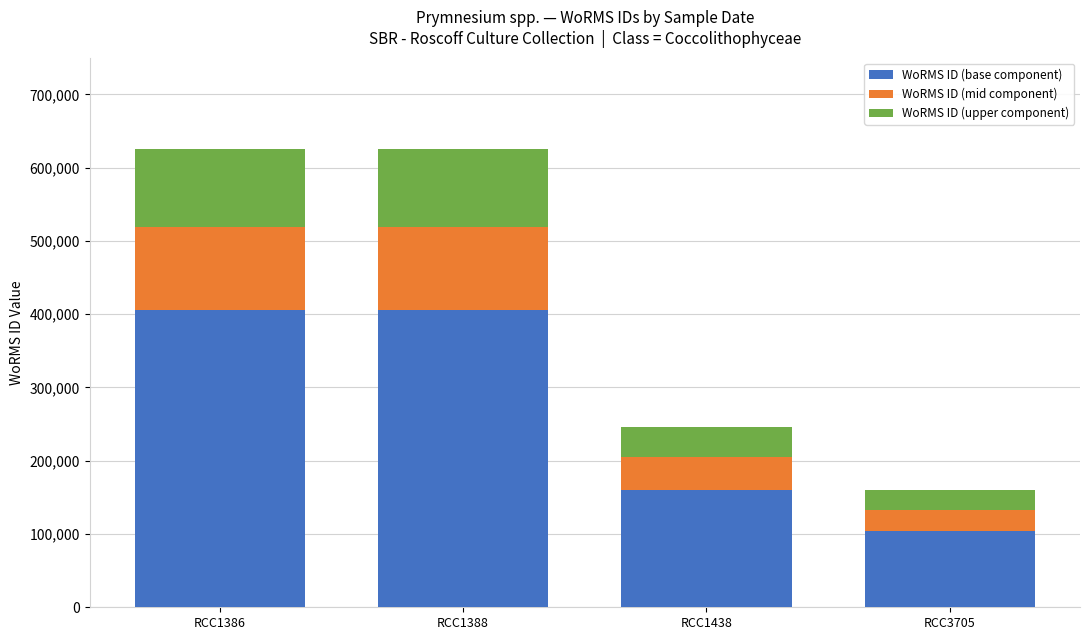

Where is WoRMS ID (base component) nearest to the value 255299?

RCC1438